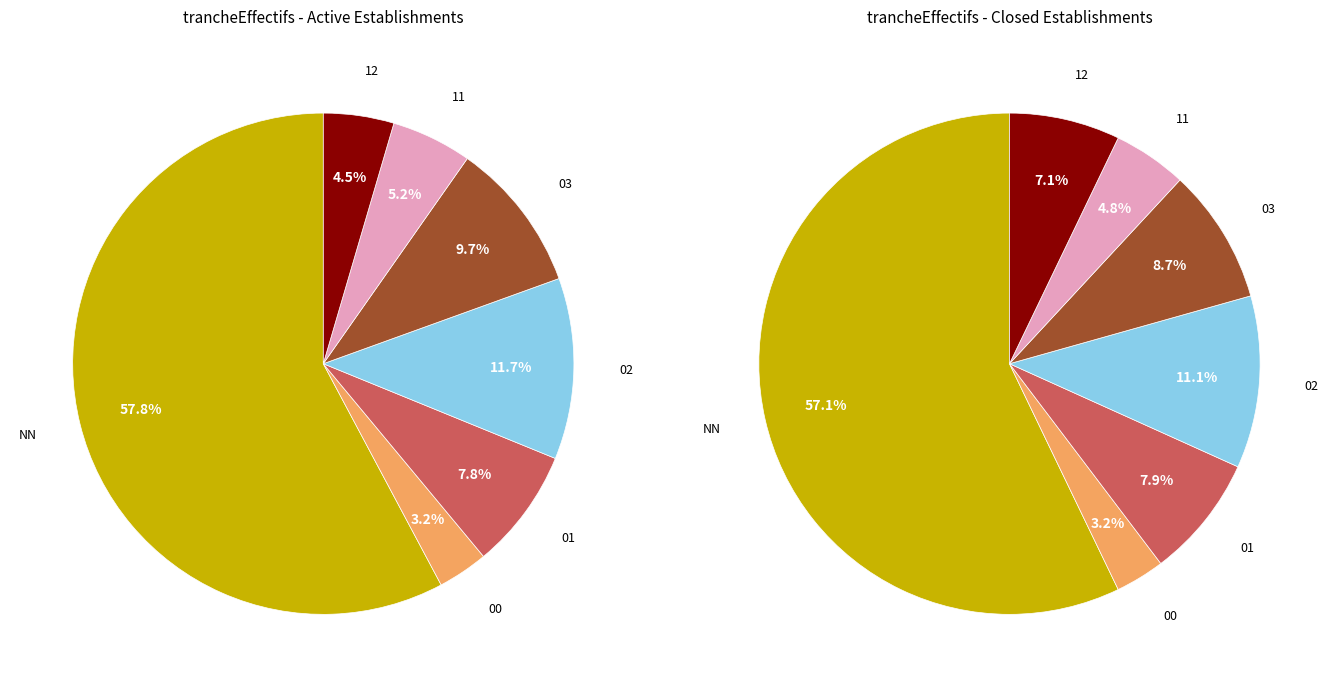

What is the smallest slice in the pie chart?

00